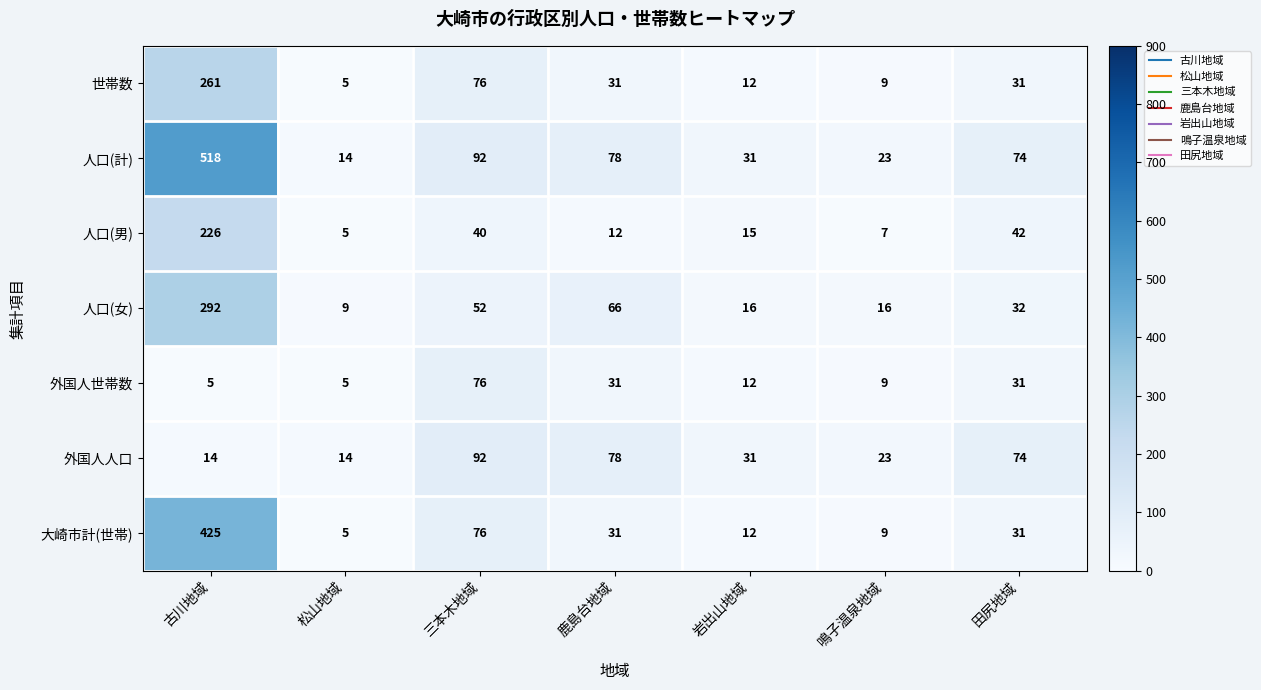

What is the difference between the highest and lowest values at 三本木地域?

52